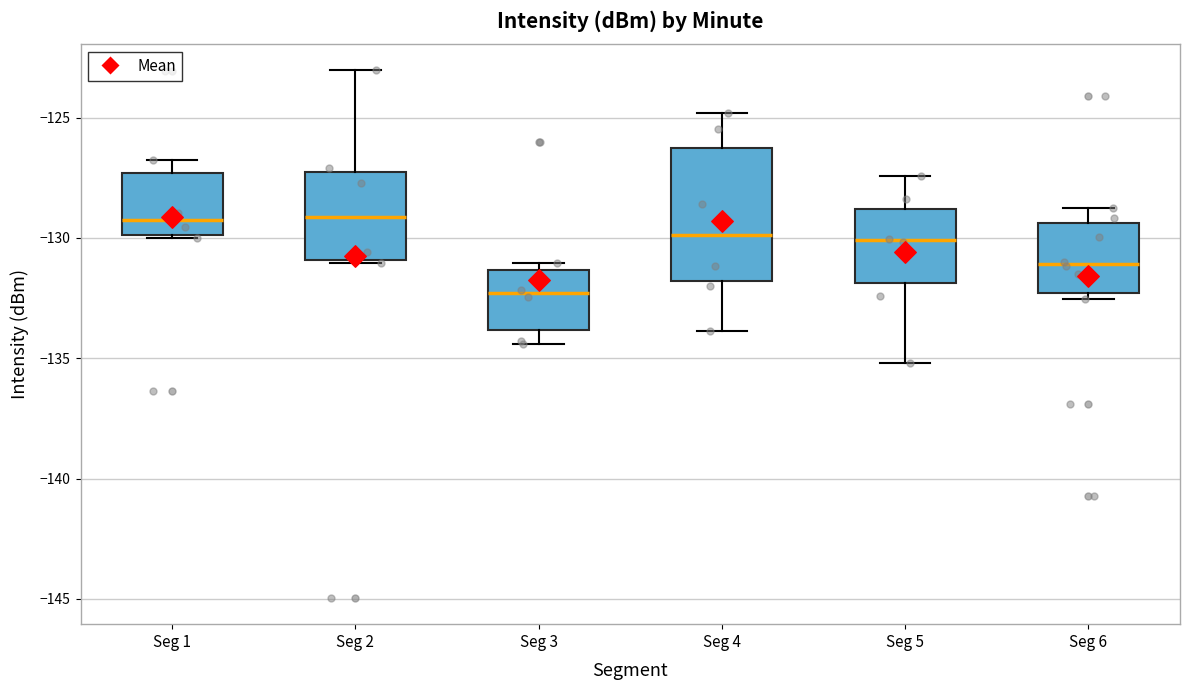

Reading left to right, read every box against the y-axis: the position of its median line, the range the box covers, and the ends of its whiskers. The values are not printed on the chart, so give them approximately, as read against the axis.

Seg 1: median -129.5, box -130.0 to -127.5, whiskers -130.0 to -127.0
Seg 2: median -129.0, box -131.0 to -127.5, whiskers -131.0 to -123.0
Seg 3: median -132.5, box -134.0 to -131.5, whiskers -134.5 to -131.0
Seg 4: median -130.0, box -132.0 to -126.5, whiskers -134.0 to -125.0
Seg 5: median -130.0, box -132.0 to -129.0, whiskers -135.0 to -127.5
Seg 6: median -131.0, box -132.5 to -129.5, whiskers -132.5 (just below the box's lower edge) to -129.0